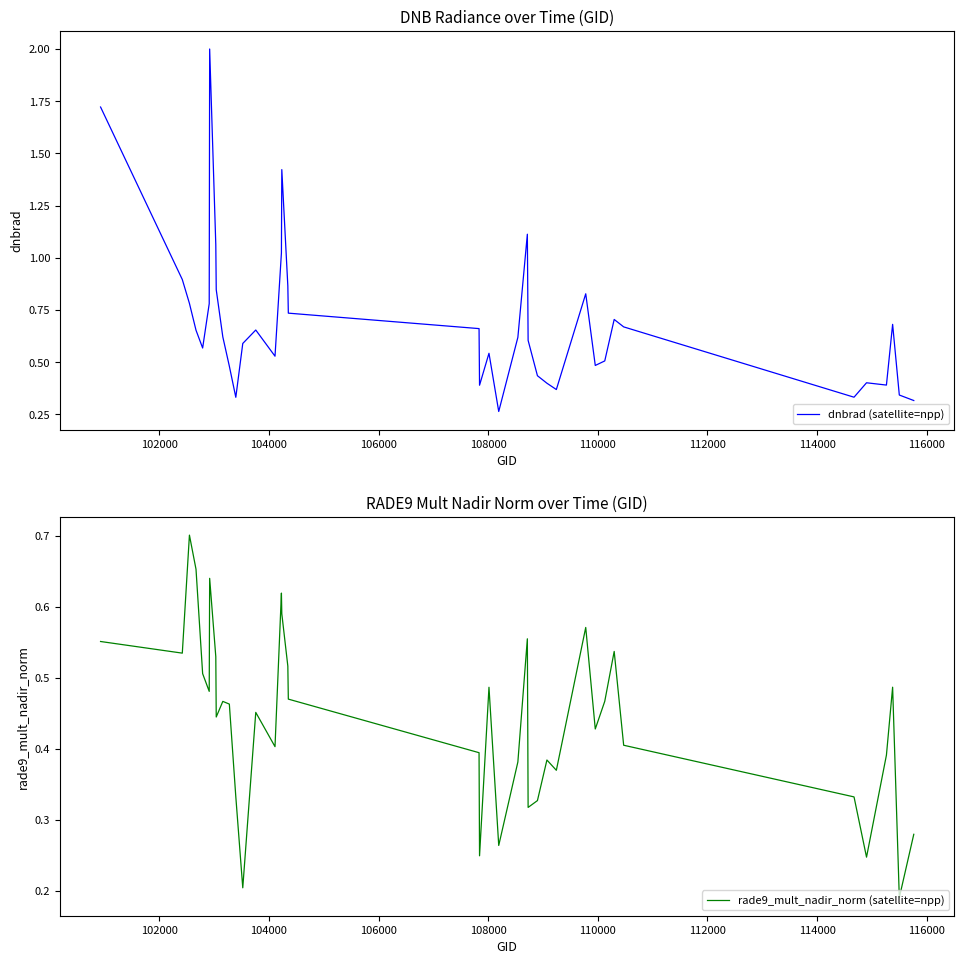

How many times do rade9_mult_nadir_norm (satellite=npp) and dnbrad (satellite=npp) cross each other?

12